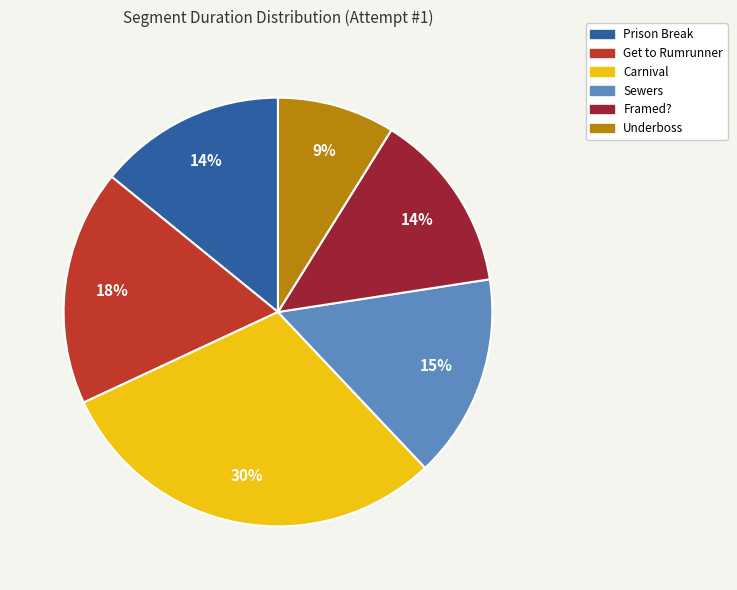

What percentage is the Get to Rumrunner slice, to the nearest percent?

18%